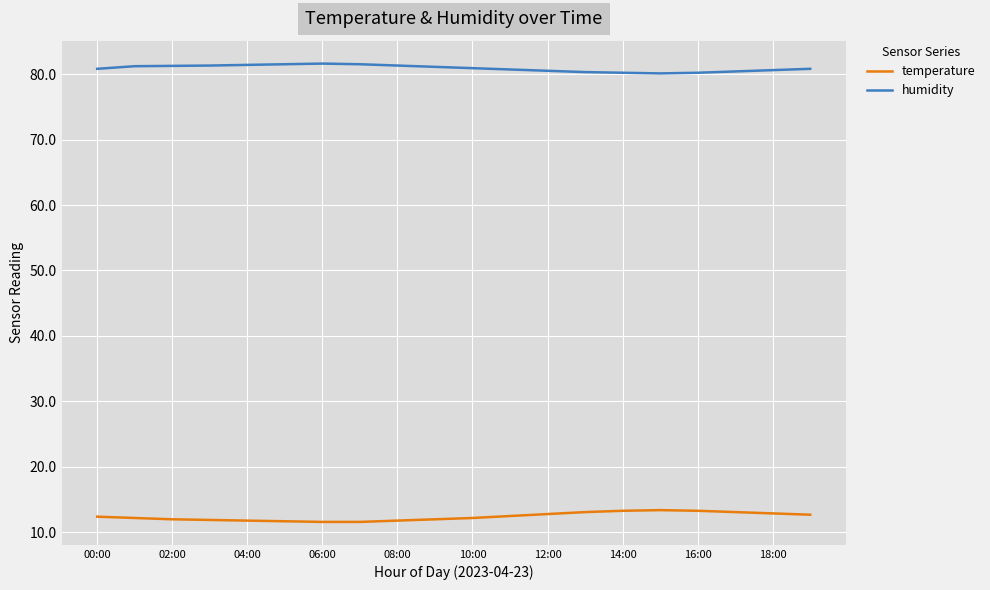

Which series has the largest total across all categories?

humidity